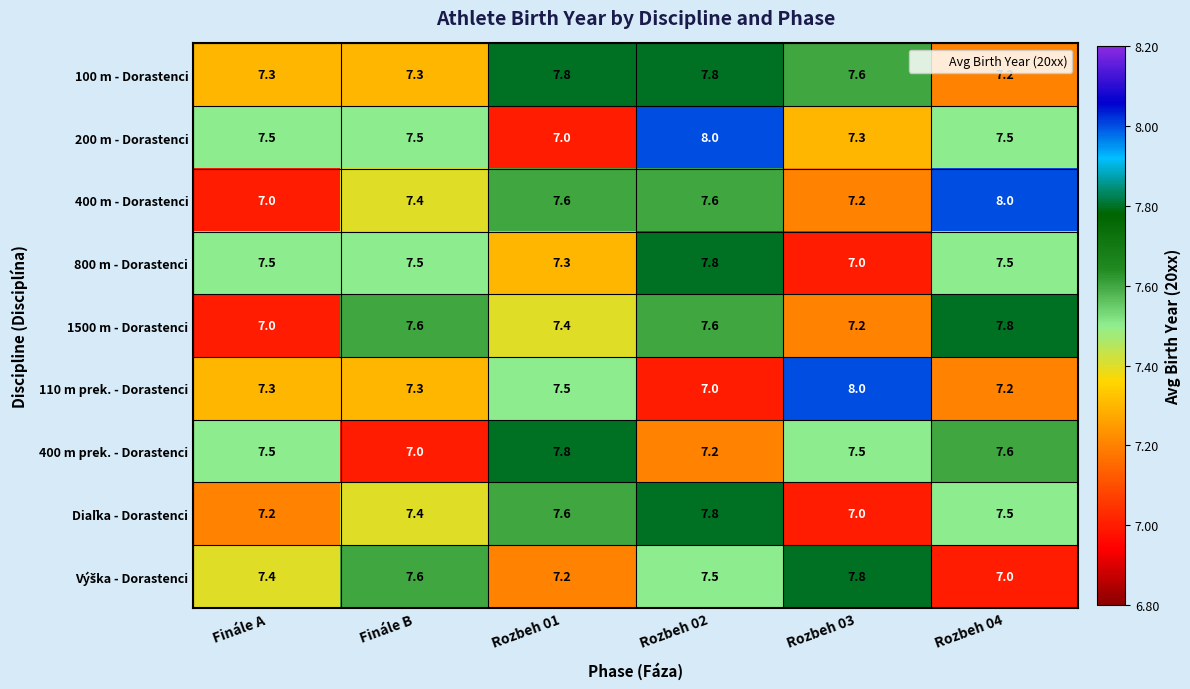

At which category is the sum across all series the highest?

Rozbeh 02